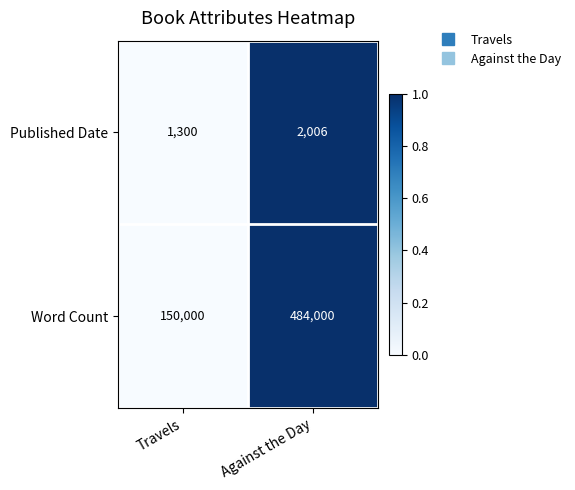

Count the number of data series in this chart.

2